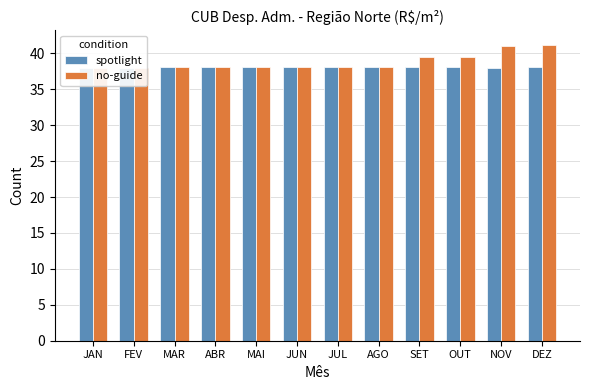

What is the value of the no-guide bar at the 4th from the left?

38.0